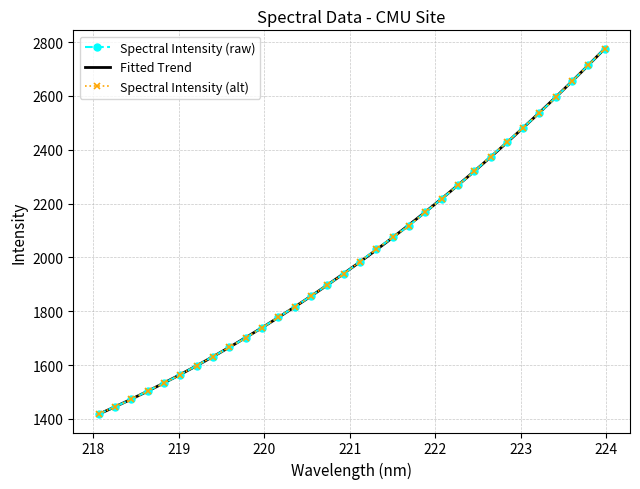

At which category does the chart reach its minimum across all series?

218.0596